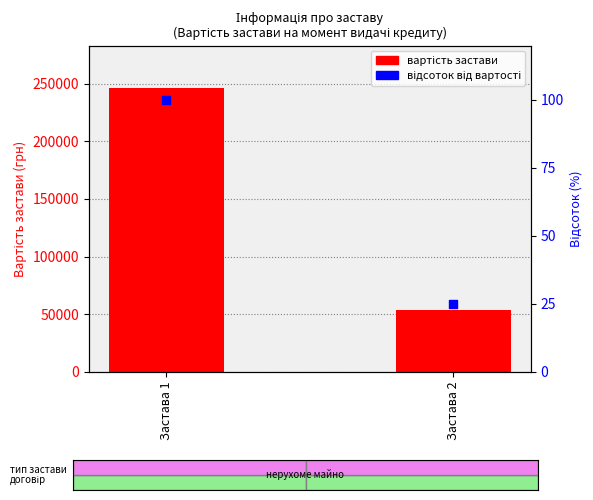

Which series reaches the maximum Y coordinate?

вартість застави